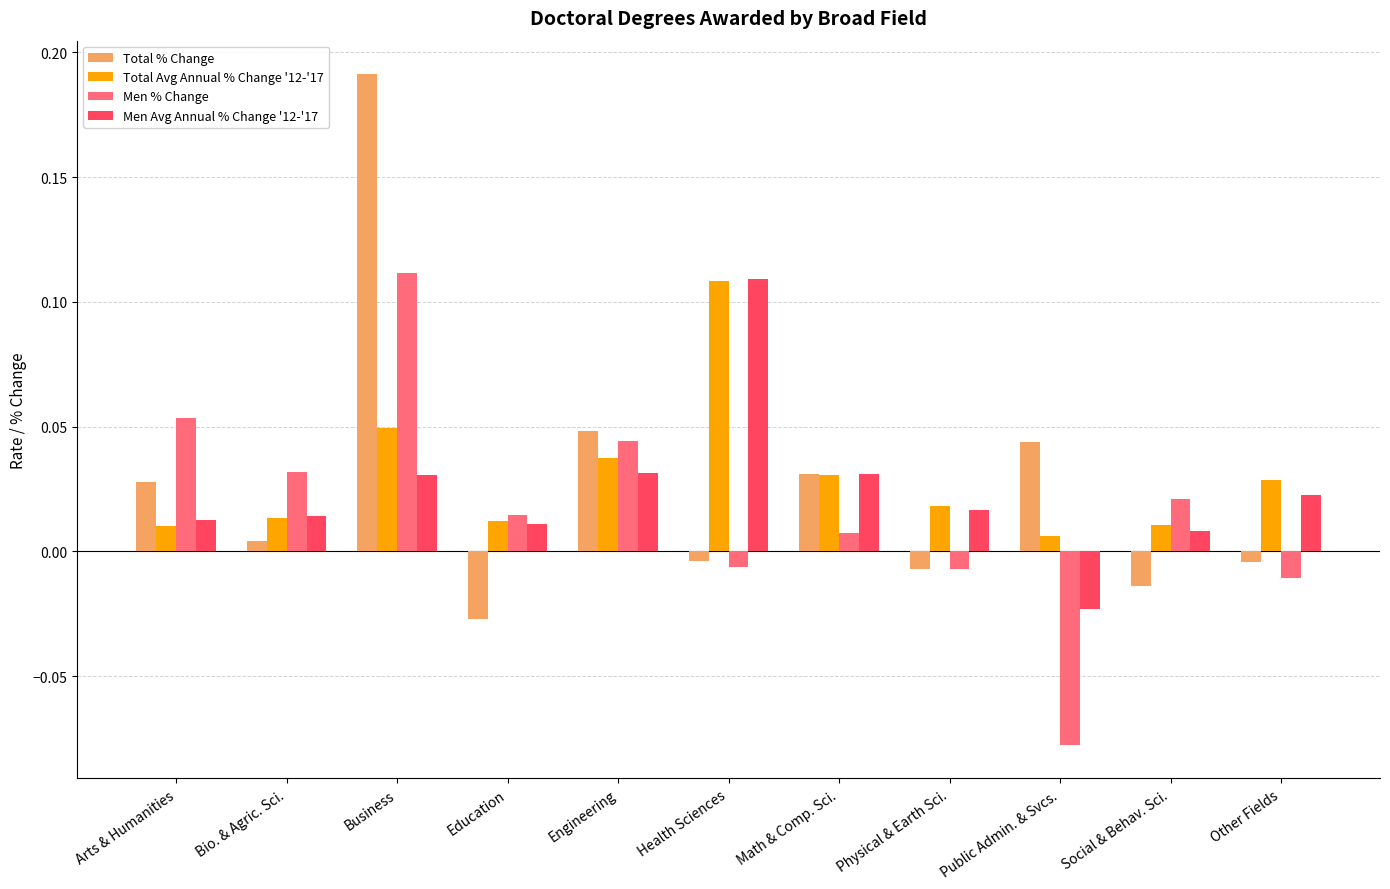

Is the value of Total % Change at Business greater than the value of Men Avg Annual % Change '12-'17 at Health Sciences?

Yes